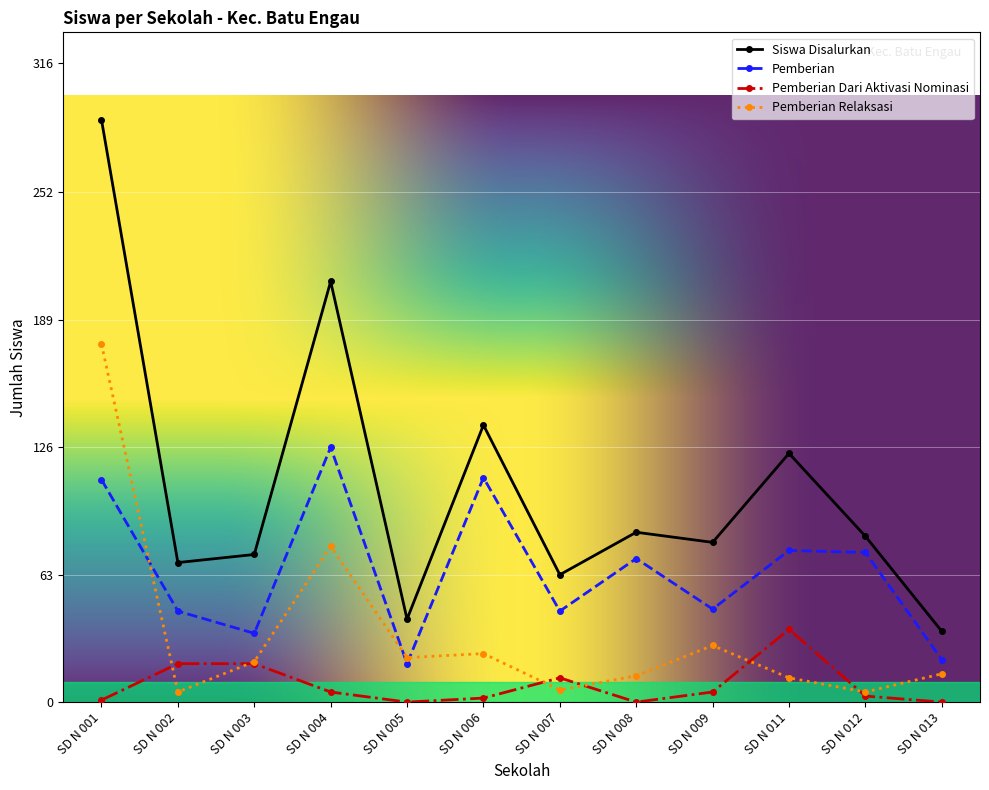

True or false: Siswa Disalurkan and Pemberian Dari Aktivasi Nominasi cross at least once.

False